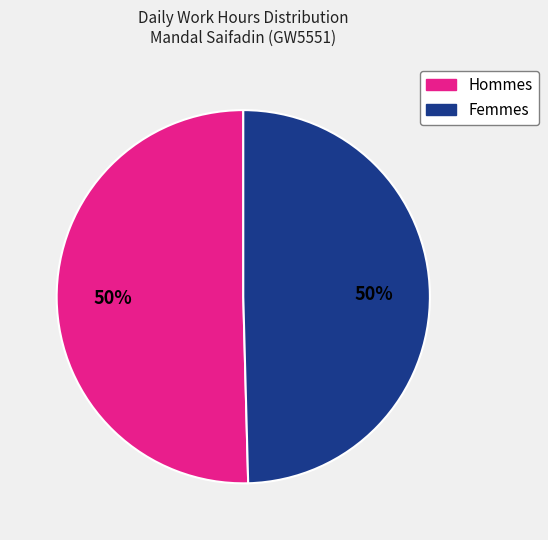

To the nearest percent, what is the average slice percentage?

50%